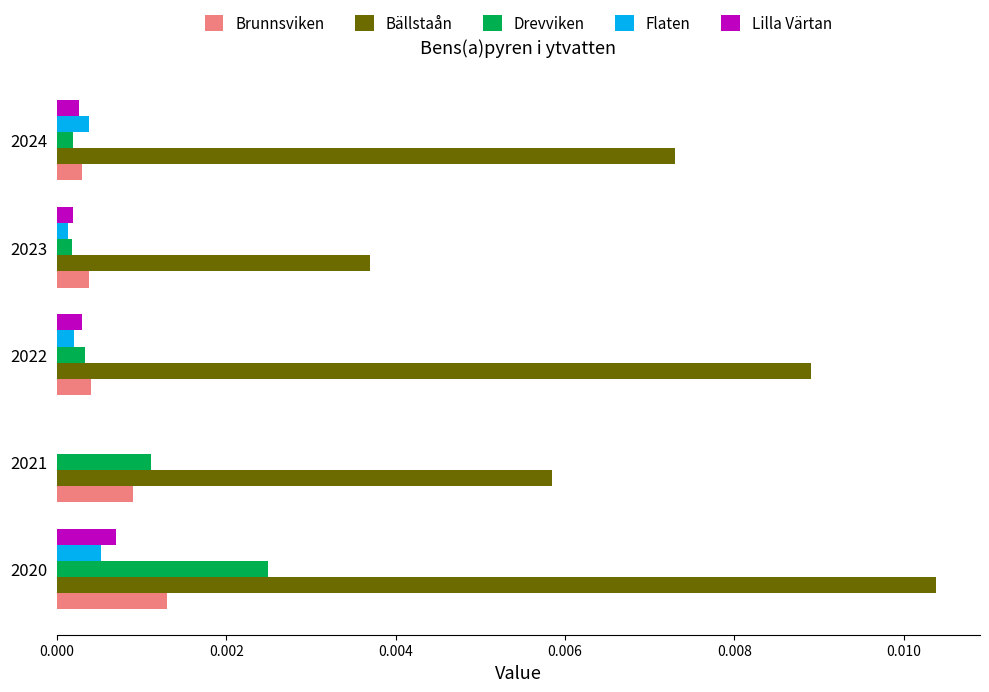

What are all the series names shown in the legend?

Brunnsviken, Bällstaån, Drevviken, Flaten, Lilla Värtan